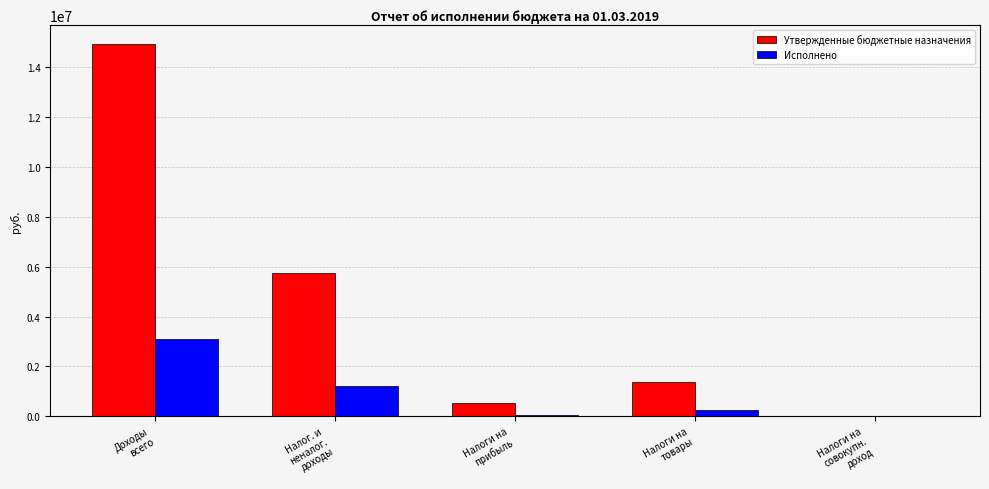

What is the sum of the Исполнено values at Доходы
всего and Налоги на
совокупн.
доход?

3106587.2